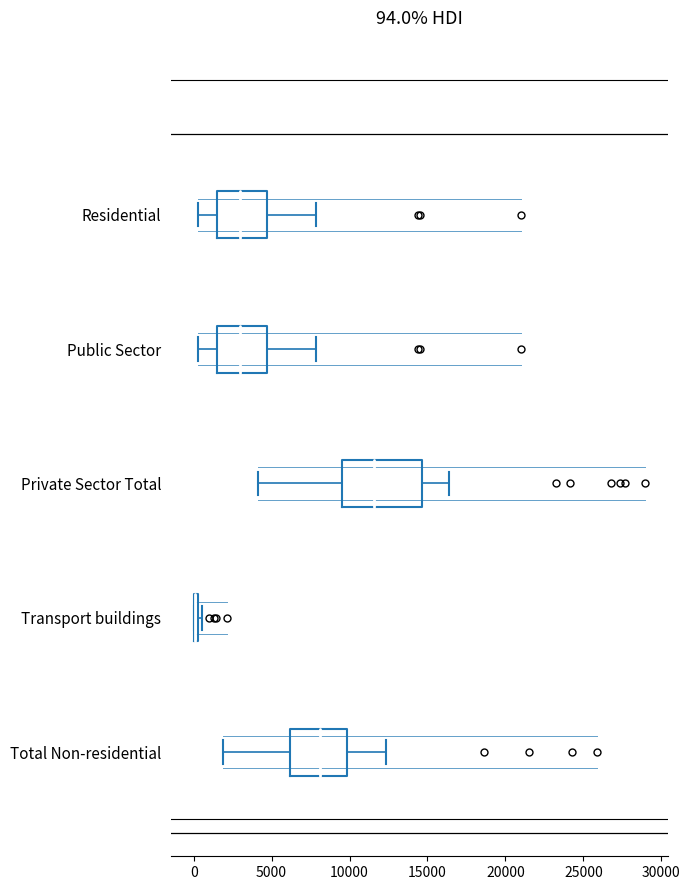

Which box is the widest, from its left edge to its right edge?

Private Sector Total